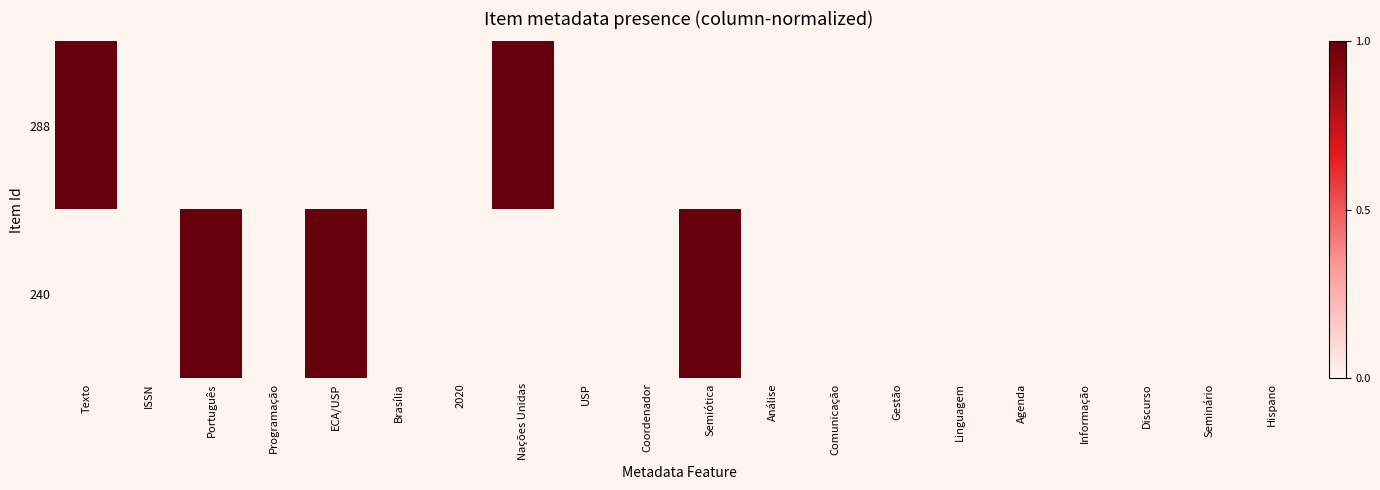

What is the maximum value shown in the chart?

1